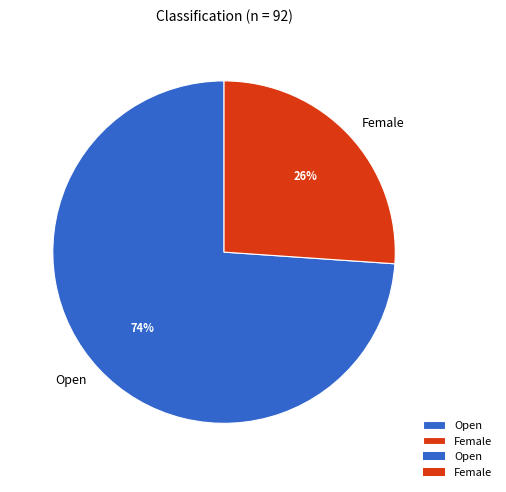

What percentage is the Female slice, to the nearest percent?

26%